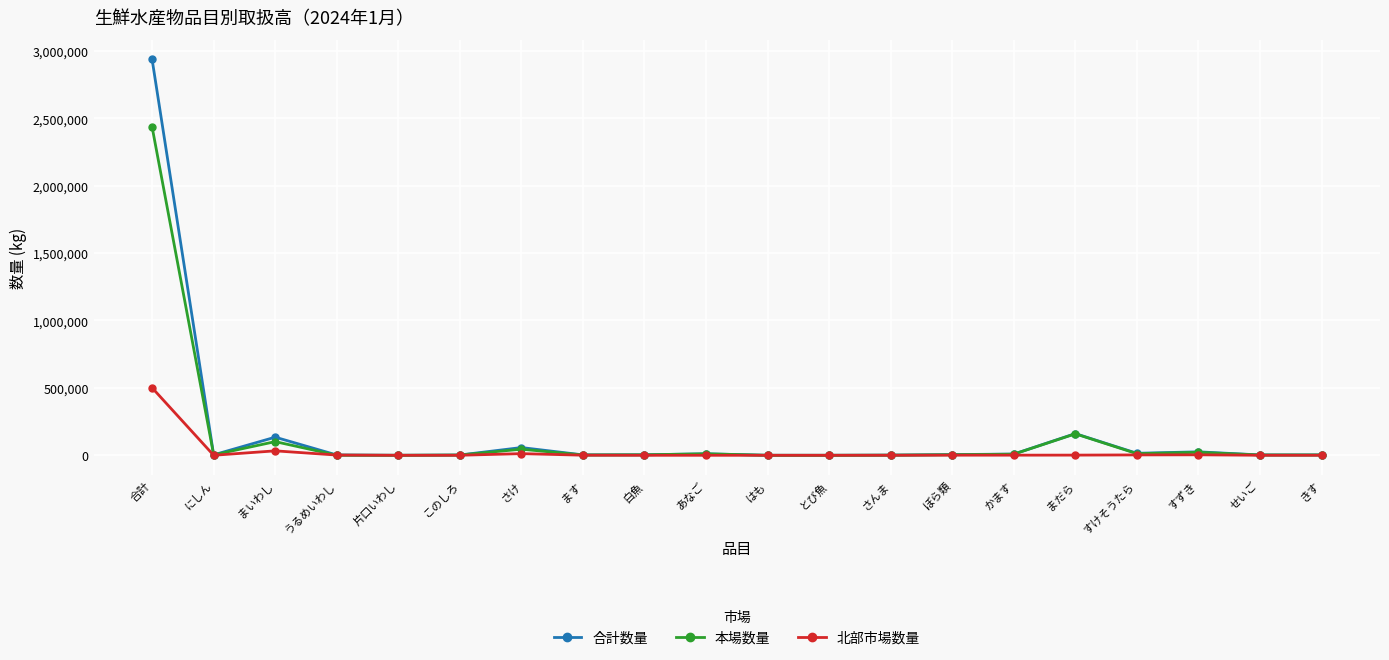

What value does the 本場数量 series have at きす?

2505